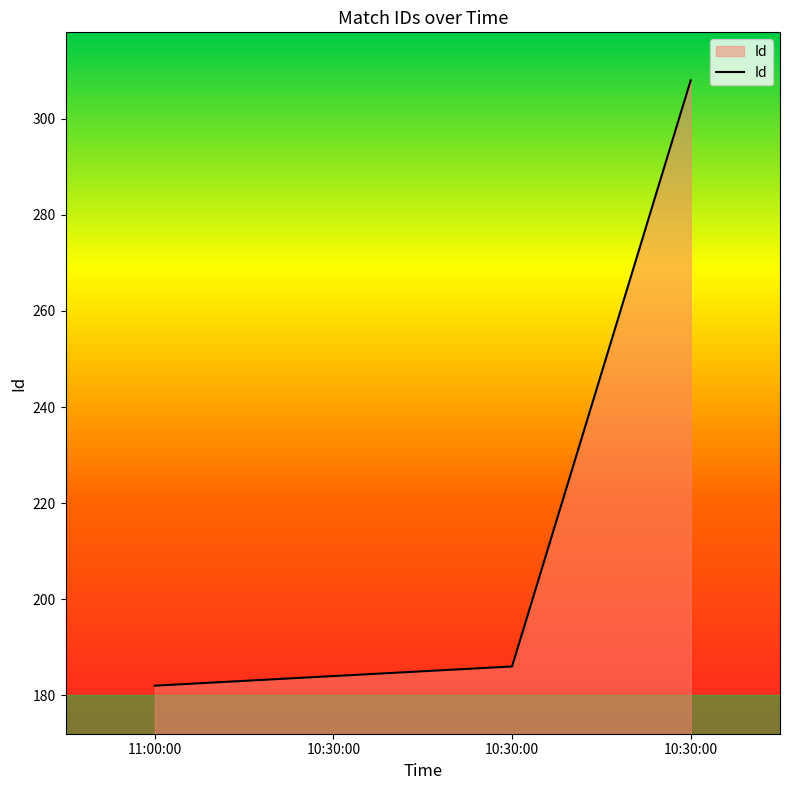

Reading left to right, list all the values displayed in this chart.

182	184	186	308